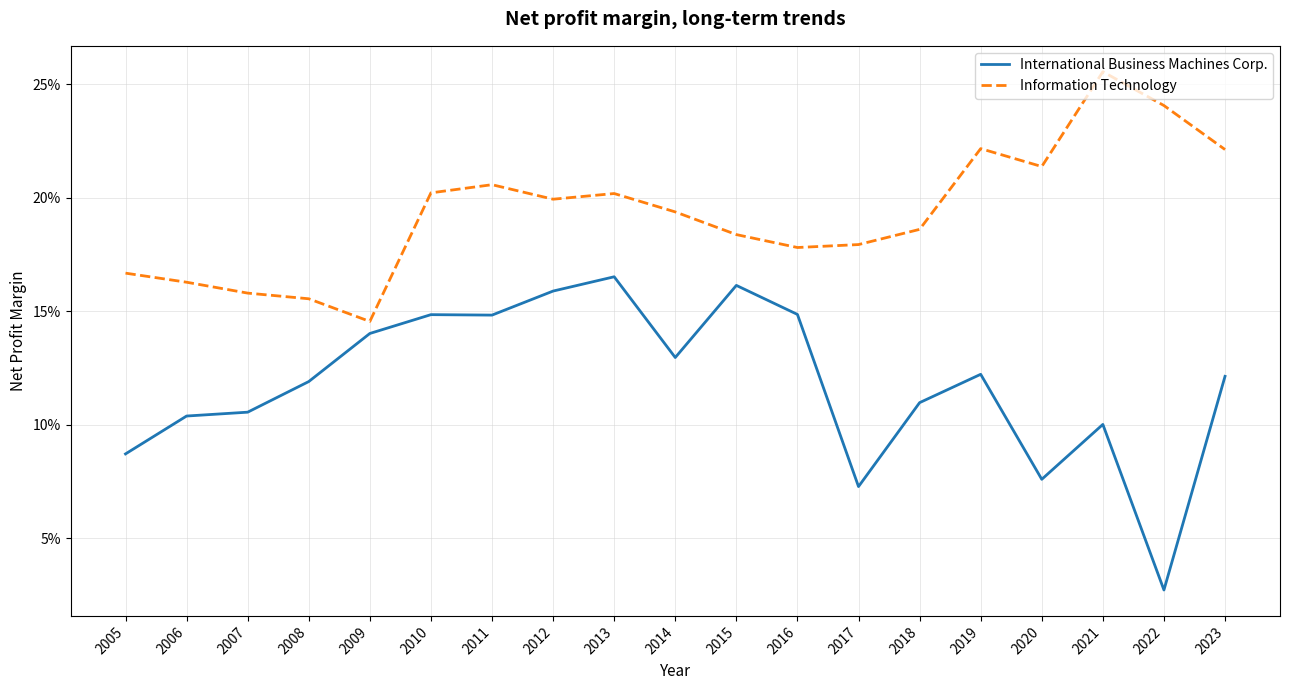

Is this an area chart (filled region under the line)?

No